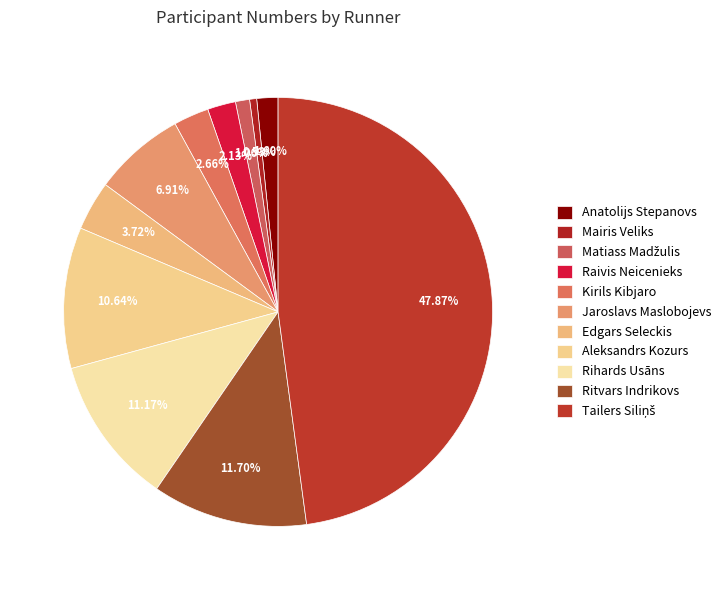

What is the change in value from Matiass Madžulis to Edgars Seleckis?

+5